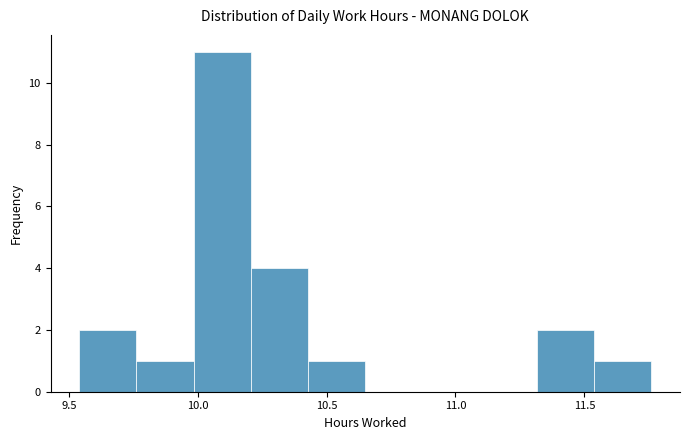

Reading left to right, list every bar in this chart as the range it spans on the x-axis followed by its height. Neither the bar edges nor the heights are printed on the chart, so give them approximately, as read against the axes.

9.55 to 9.75: 2
9.75 to 10.00: 1
10.00 to 10.20: 11
10.20 to 10.45: 4
10.45 to 10.65: 1
10.65 to 10.85: 0
10.85 to 11.10: 0
11.10 to 11.30: 0
11.30 to 11.55: 2
11.55 to 11.75: 1